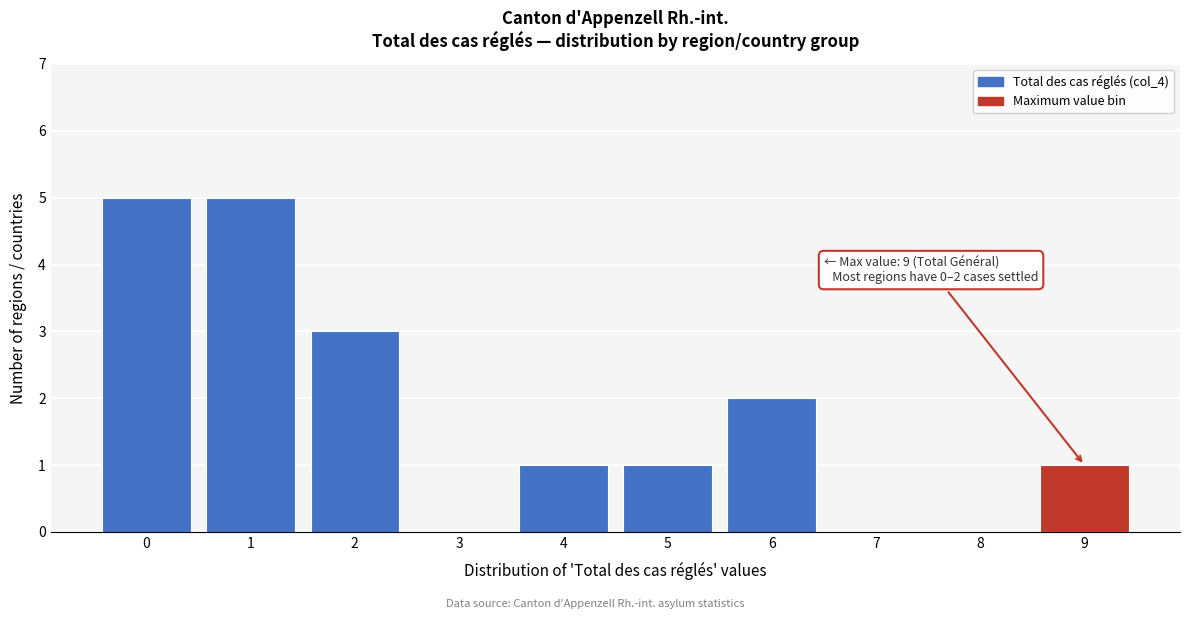

Reading left to right, list all the values displayed in this chart.

0=5	1=5	2=3	3=0	4=1	5=1	6=2	7=0	8=0	9=1